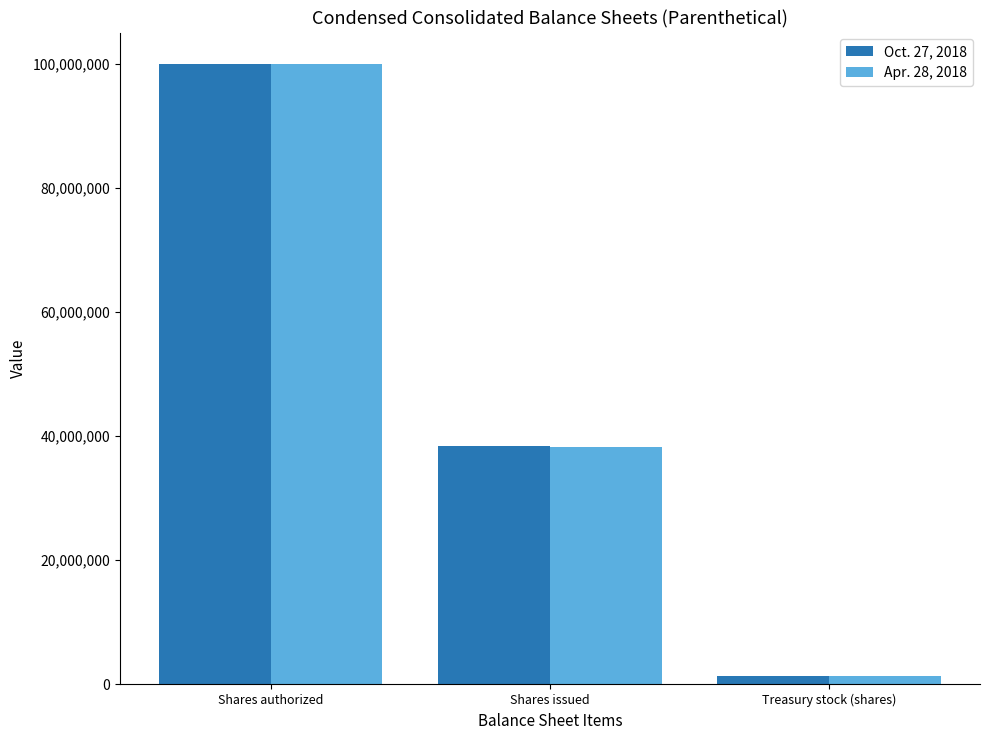

Which category has the highest value in the Apr. 28, 2018 series?

Shares authorized